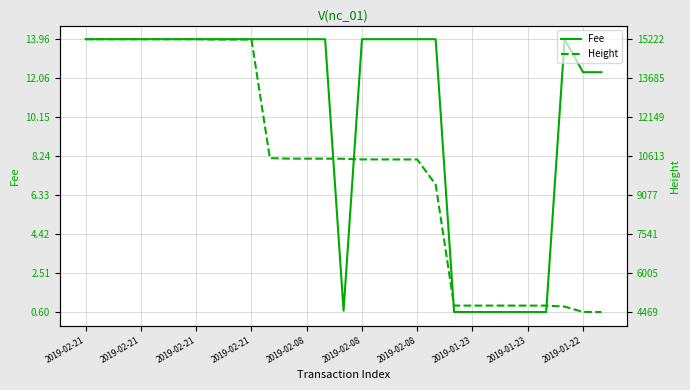

Where does the Height series first go above 10509?

2019-02-21